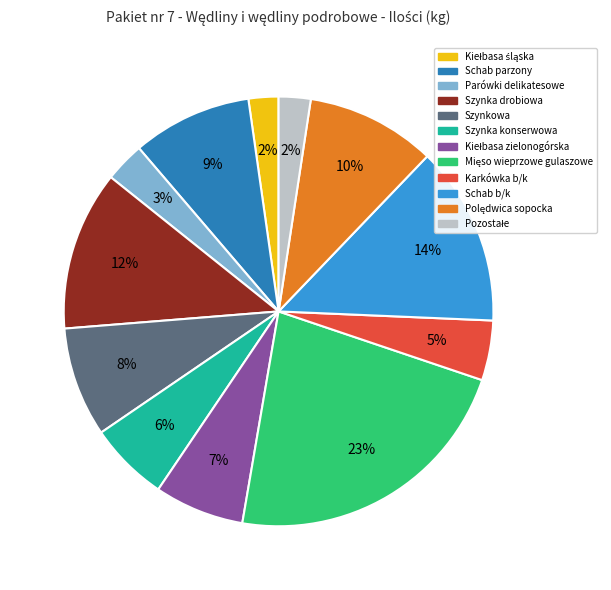

To the nearest percent, what percentage of the pie is Szynka drobiowa?

12%